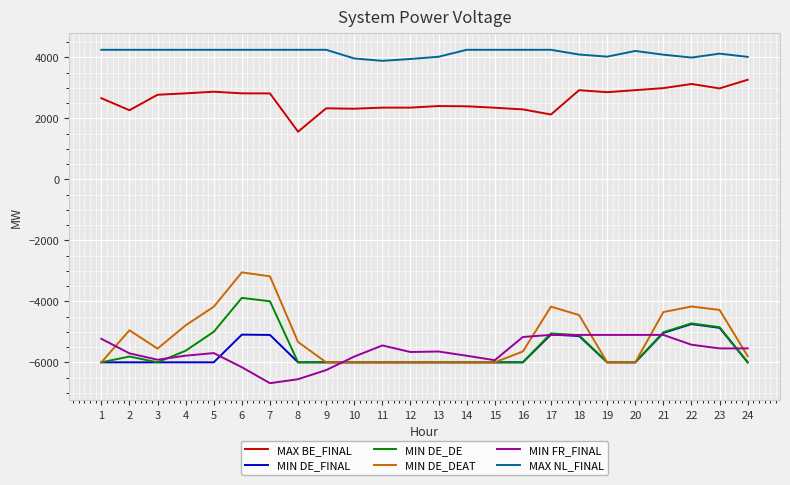

Which series has the largest total across all categories?

MAX NL_FINAL